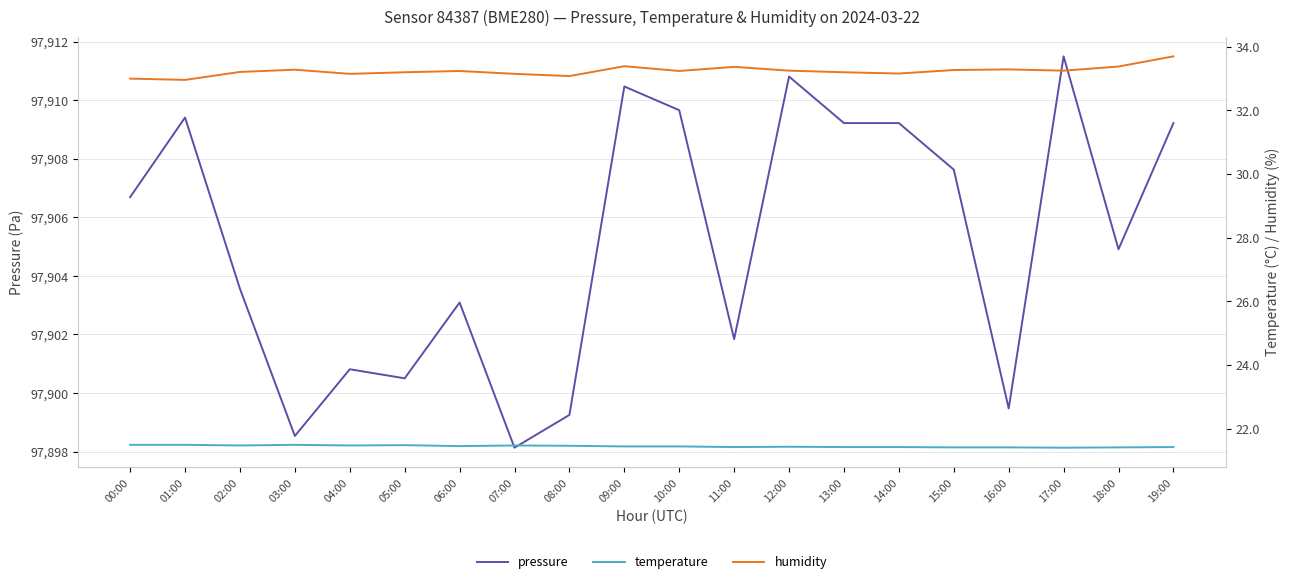

What is the smallest value displayed?

21.4